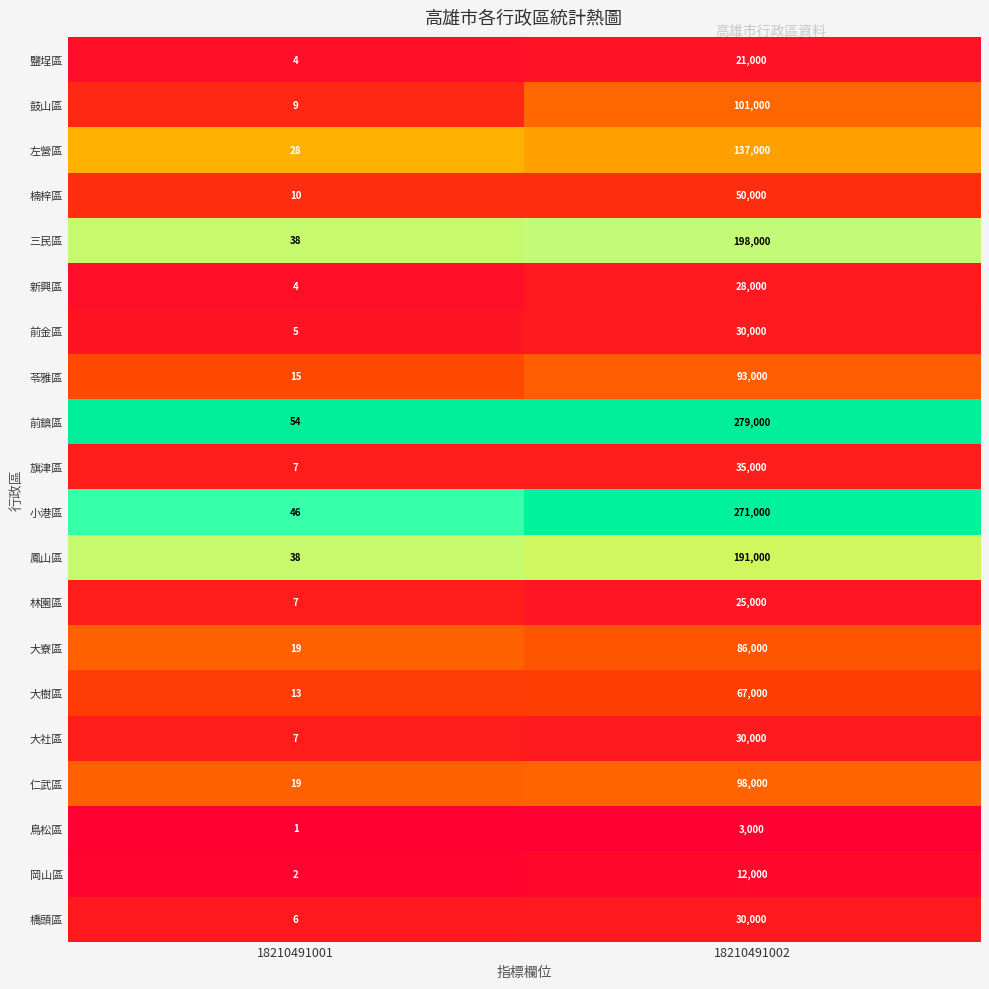

What is the greatest value displayed?

279000